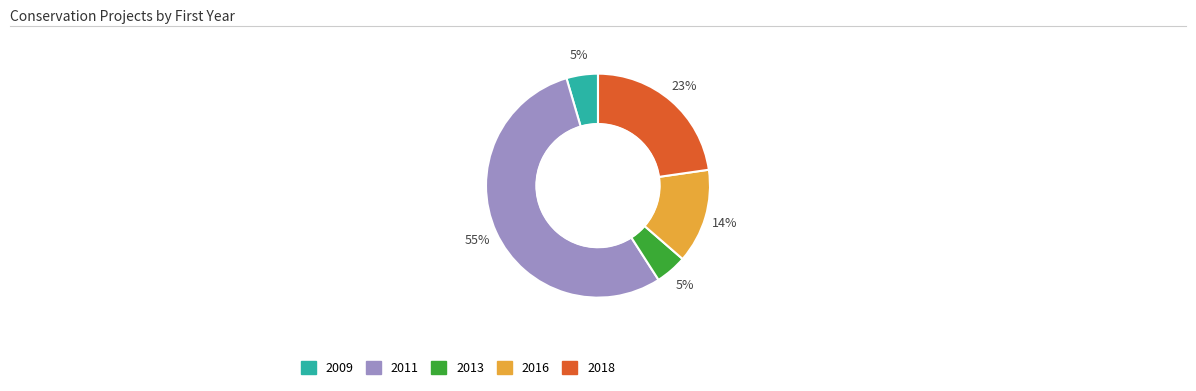

Count the number of slices in the pie.

5